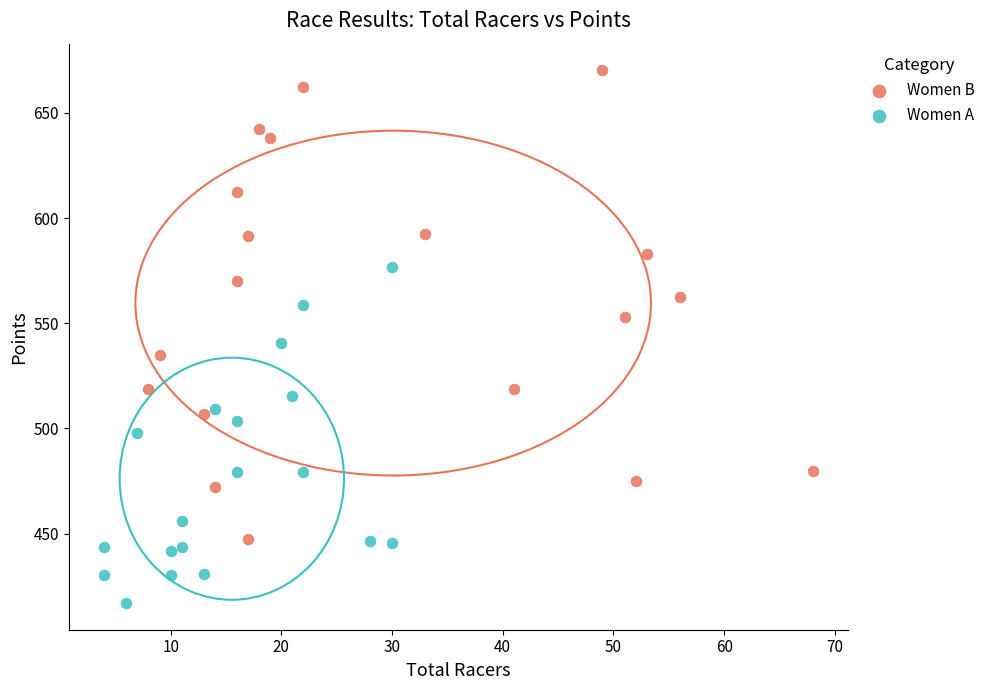

Which series reaches the minimum Y coordinate?

Women A